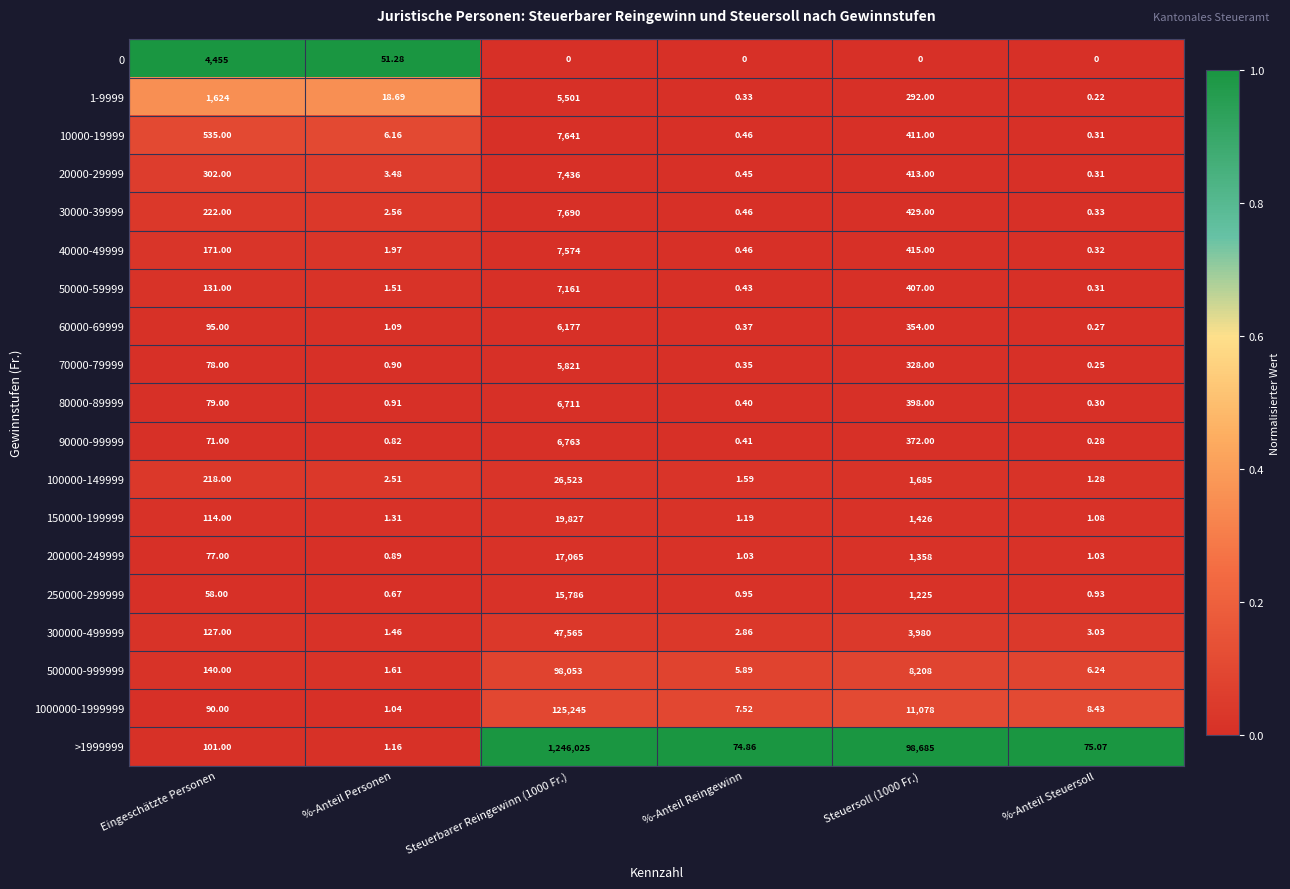

Where is 0 nearest to the value 2227?

%-Anteil Personen